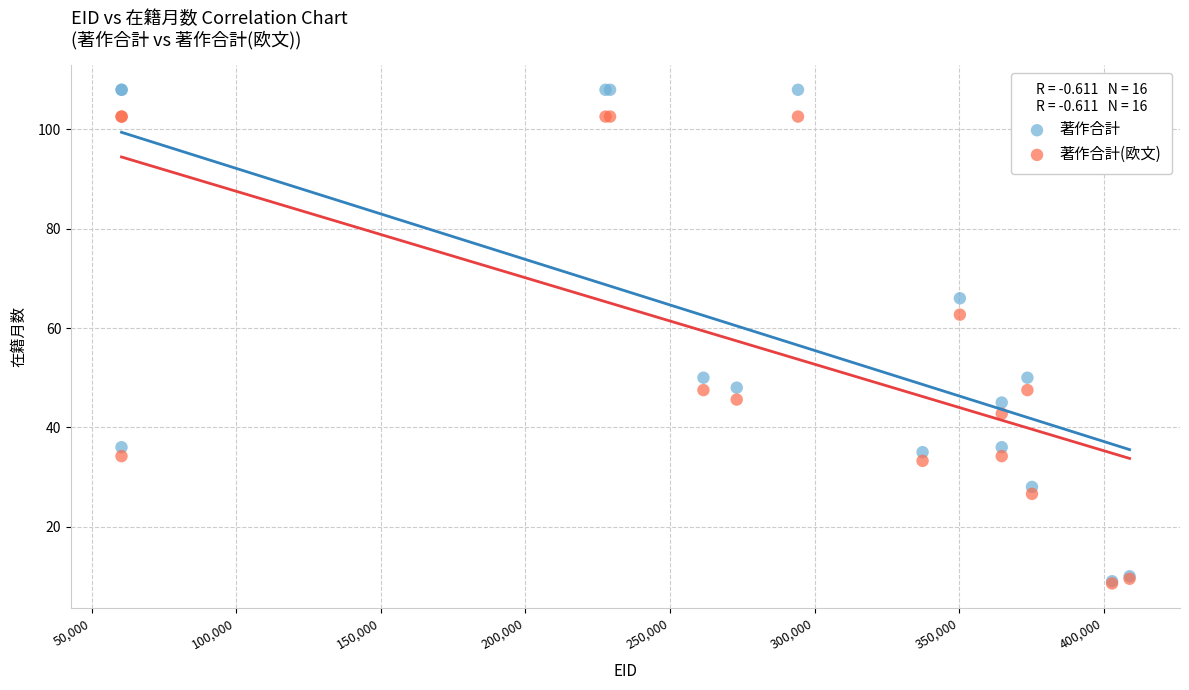

Across all series, what Y value is closest to 58?

62.7